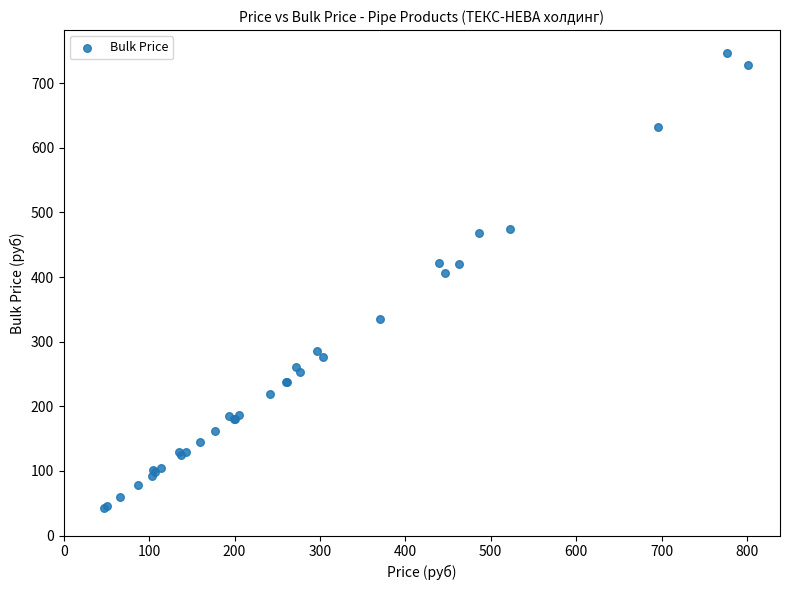

What Y value in the scatter plot is closest to 394?

406.0